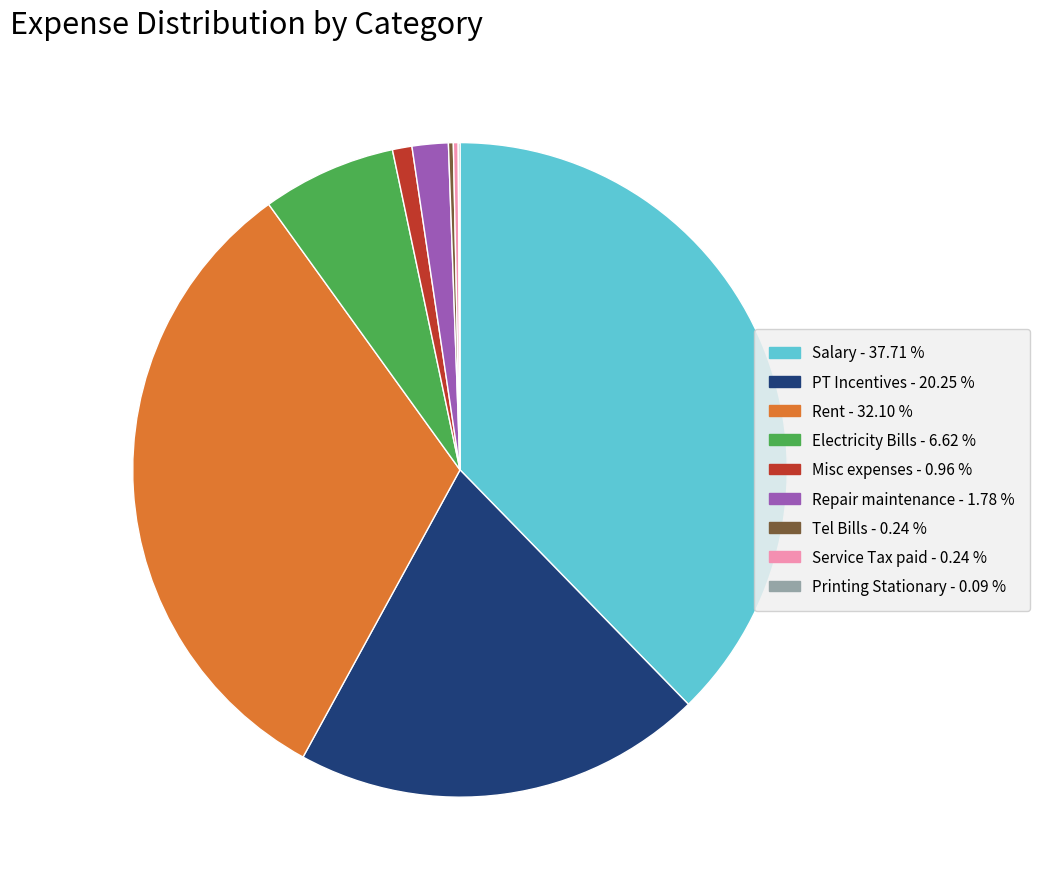

True or false: Rent accounts for 32% of the total.

True